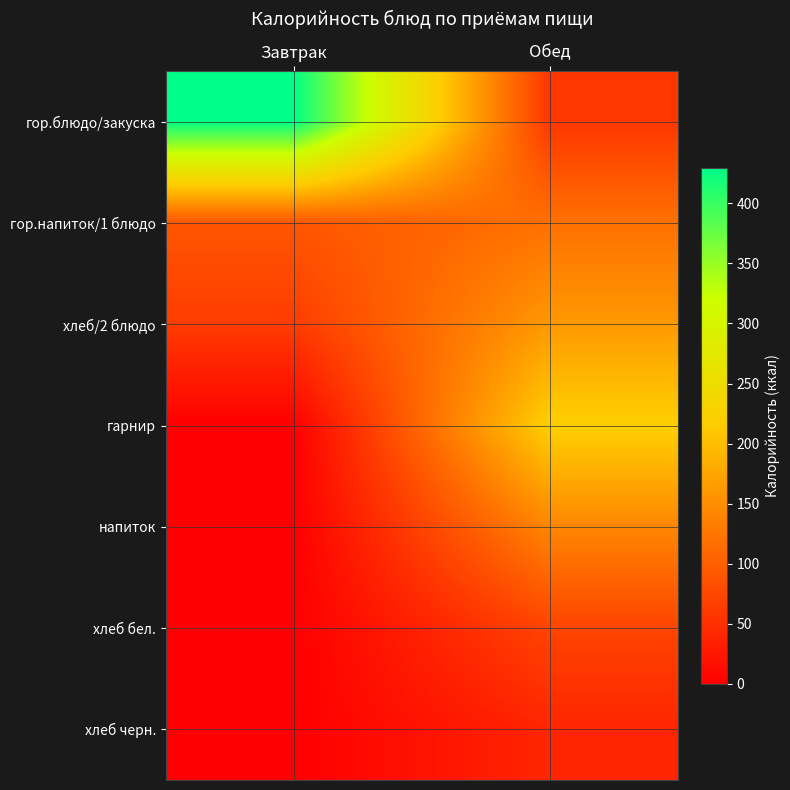

Reading left to right, extract all data points from this chart.

гор.блюдо/закуска: Завтрак=429.8	Обед=57.8
гор.напиток/1 блюдо: Завтрак=91.0	Обед=119.3
хлеб/2 блюдо: Завтрак=63.5	Обед=161.5
гарнир: Завтрак=0.0	Обед=220.5
напиток: Завтрак=0.0	Обед=142.0
хлеб бел.: Завтрак=0.0	Обед=72.8
хлеб черн.: Завтрак=0.0	Обед=39.8